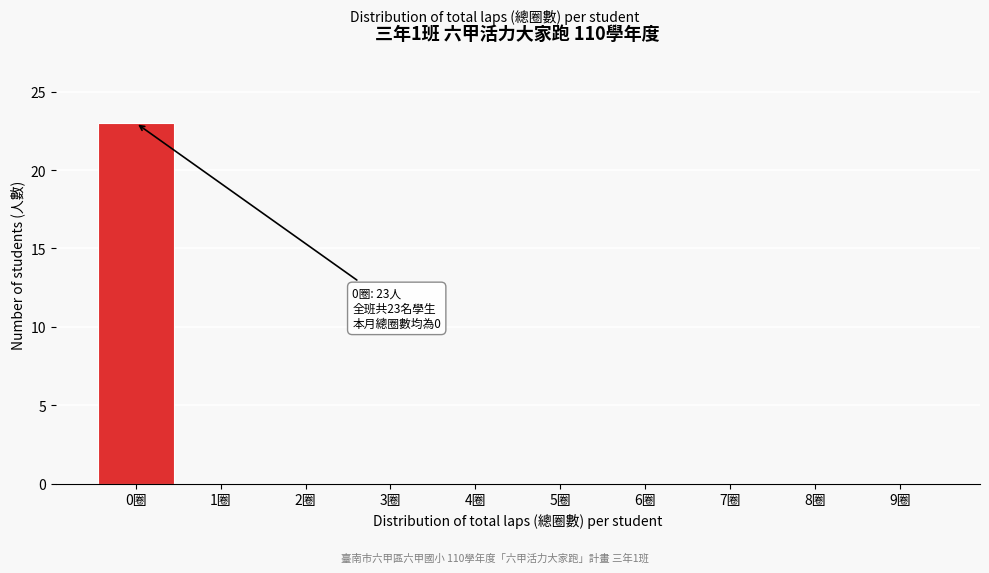

Reading right to left, transcribe all the data shown in this chart.

9圈=0	8圈=0	7圈=0	6圈=0	5圈=0	4圈=0	3圈=0	2圈=0	1圈=0	0圈=23